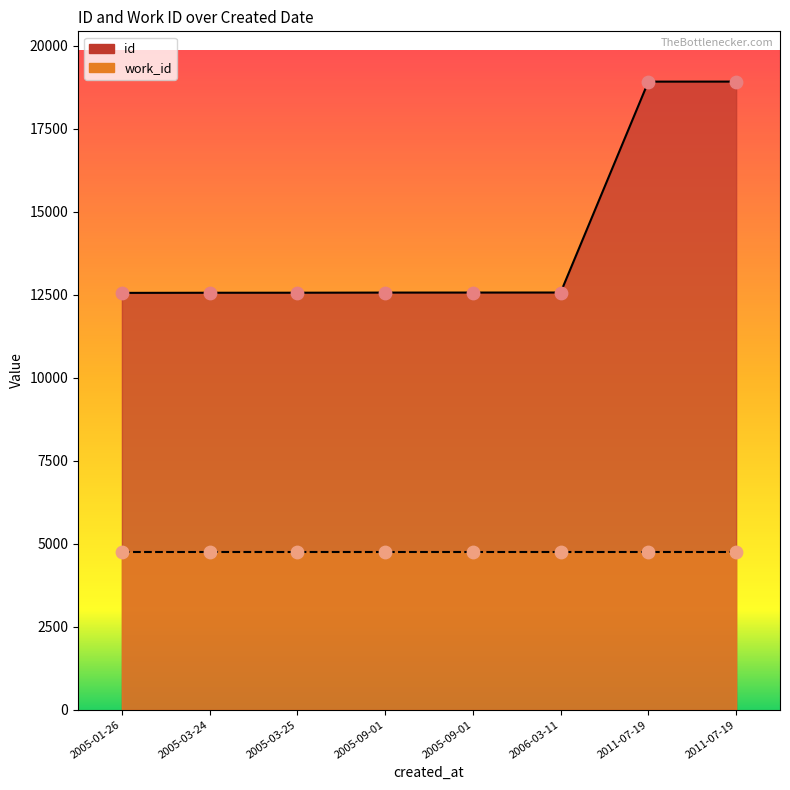

Between 2005-09-01 and 2011-07-19, which is larger?

2011-07-19